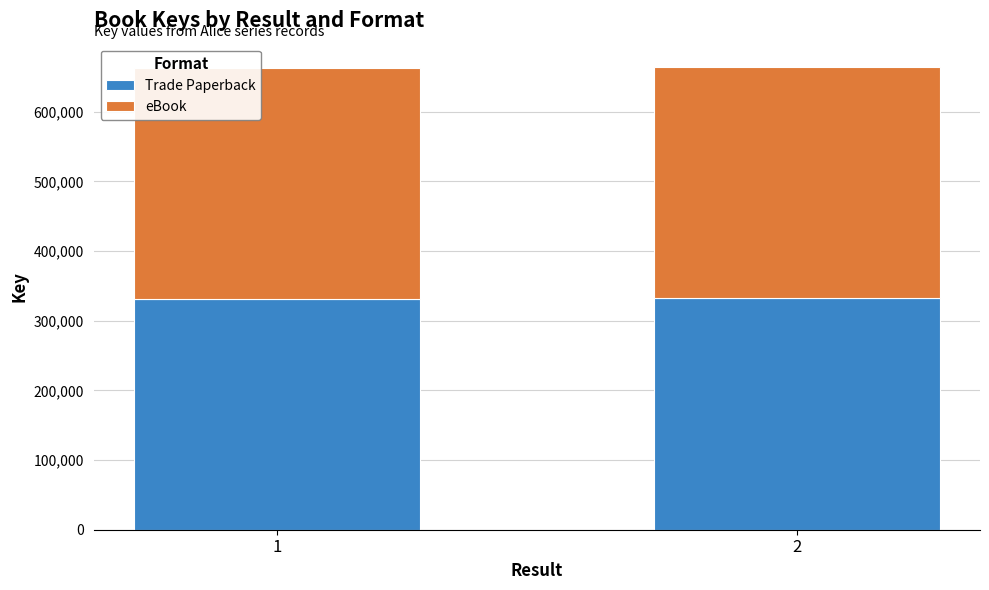

What is the sum of all Trade Paperback values?

663552